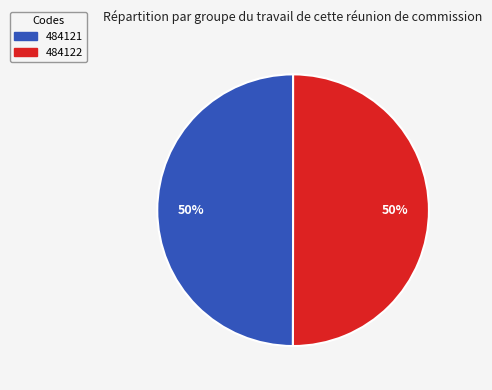

How many segments does this pie chart have?

2